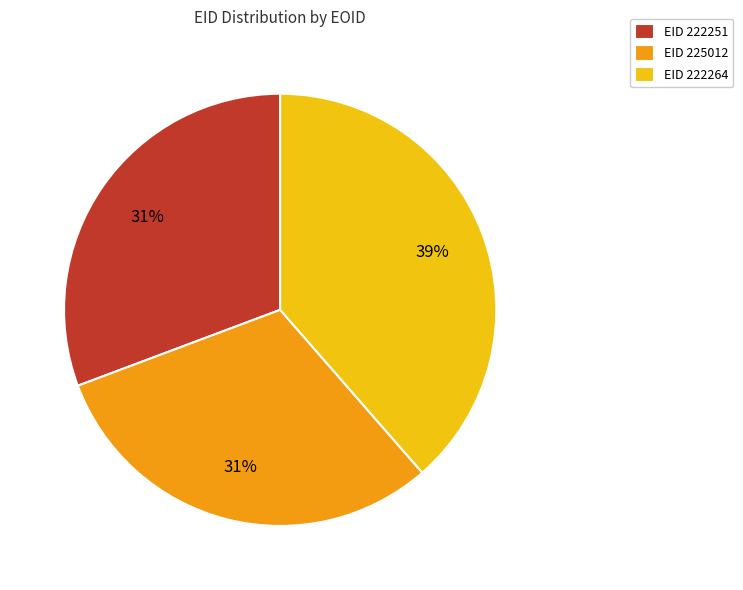

To the nearest percent, what is the combined percentage of EID 225012 and EID 222264?

69%